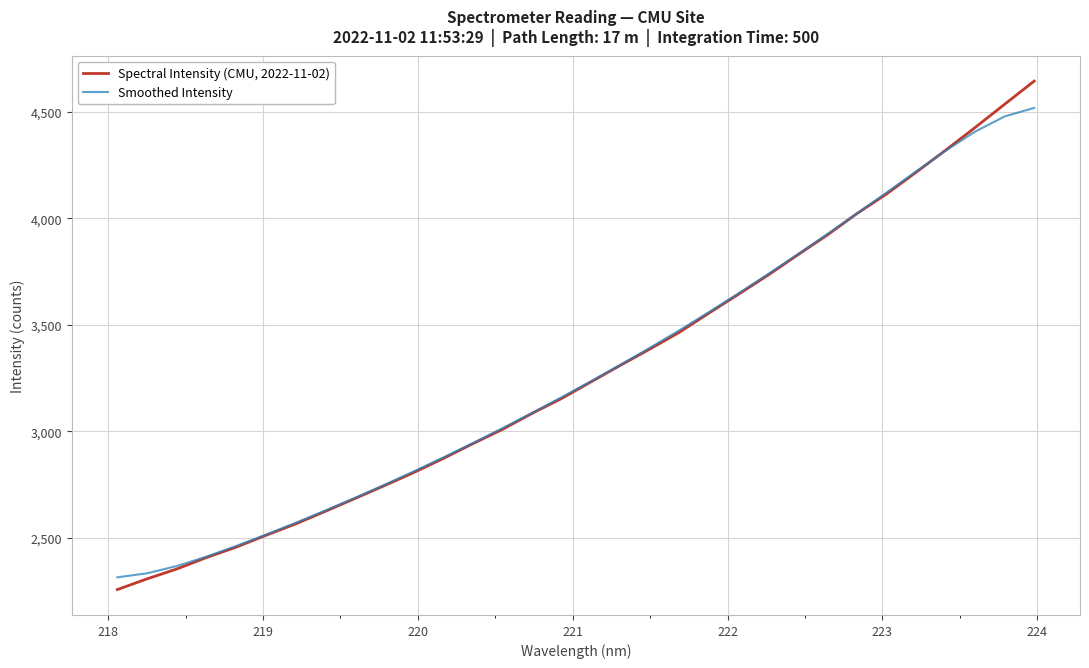

How many lines are shown in the chart?

2